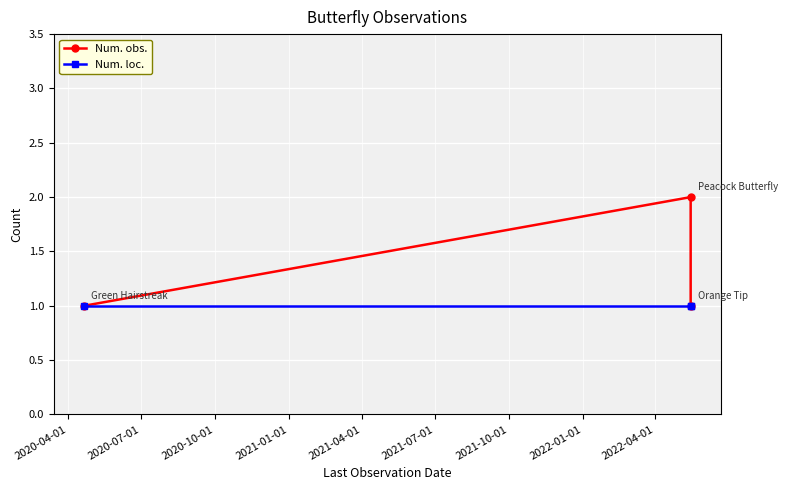

Is the value of Num. loc. at 2020-04-01 greater than the value of Num. obs. at 2020-10-01?

No